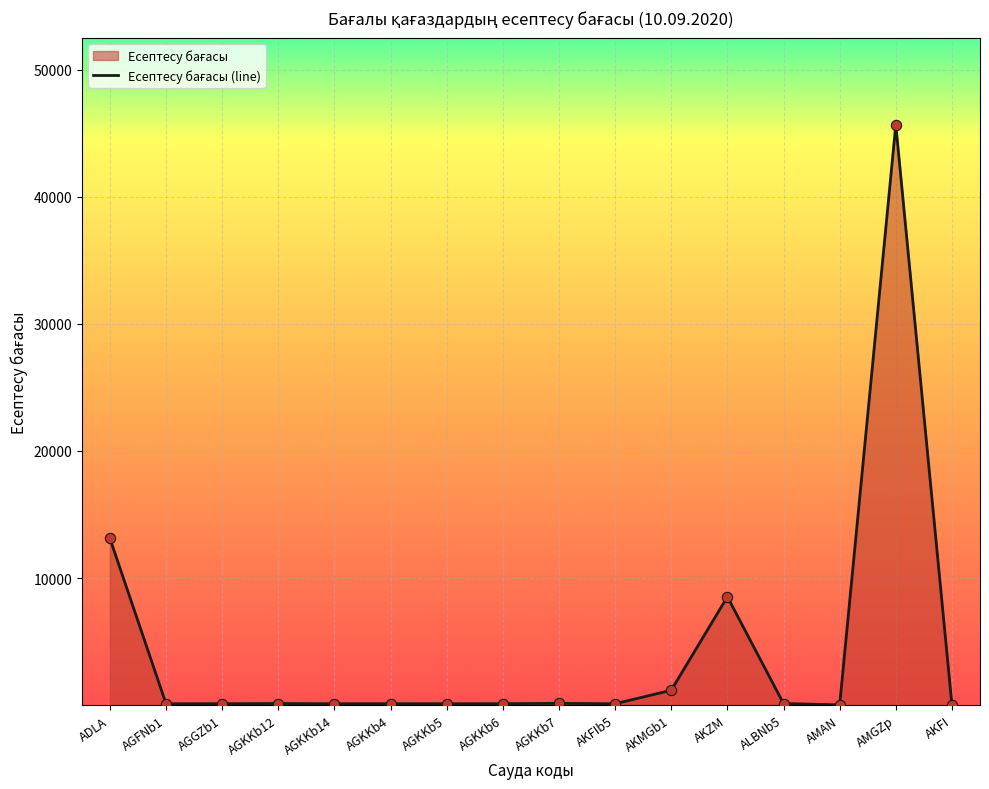

What is the change in value from ADLA to AKZM?

-4602.7